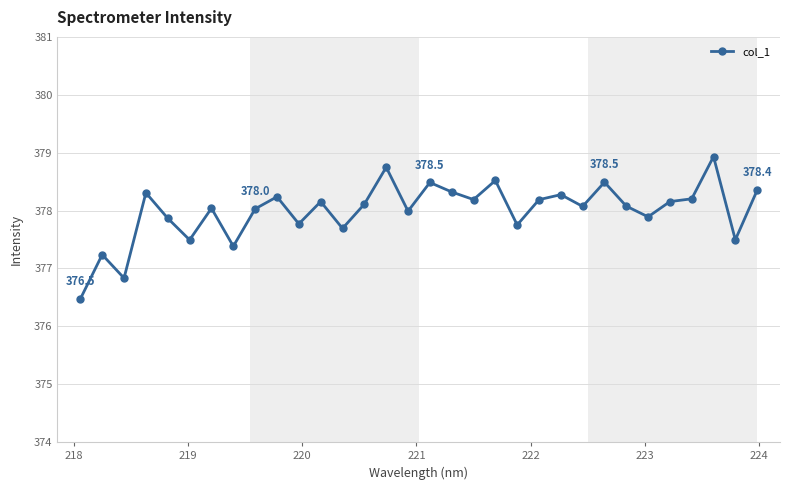

Reading left to right, transcribe all the data shown in this chart.

376.5	377.2	376.8	378.3	377.9	377.5	378.0	377.4	378.0	378.2	377.8	378.2	377.7	378.1	378.7	378.0	378.5	378.3	378.2	378.5	377.8	378.2	378.3	378.1	378.5	378.1	377.9	378.2	378.2	378.9	377.5	378.4